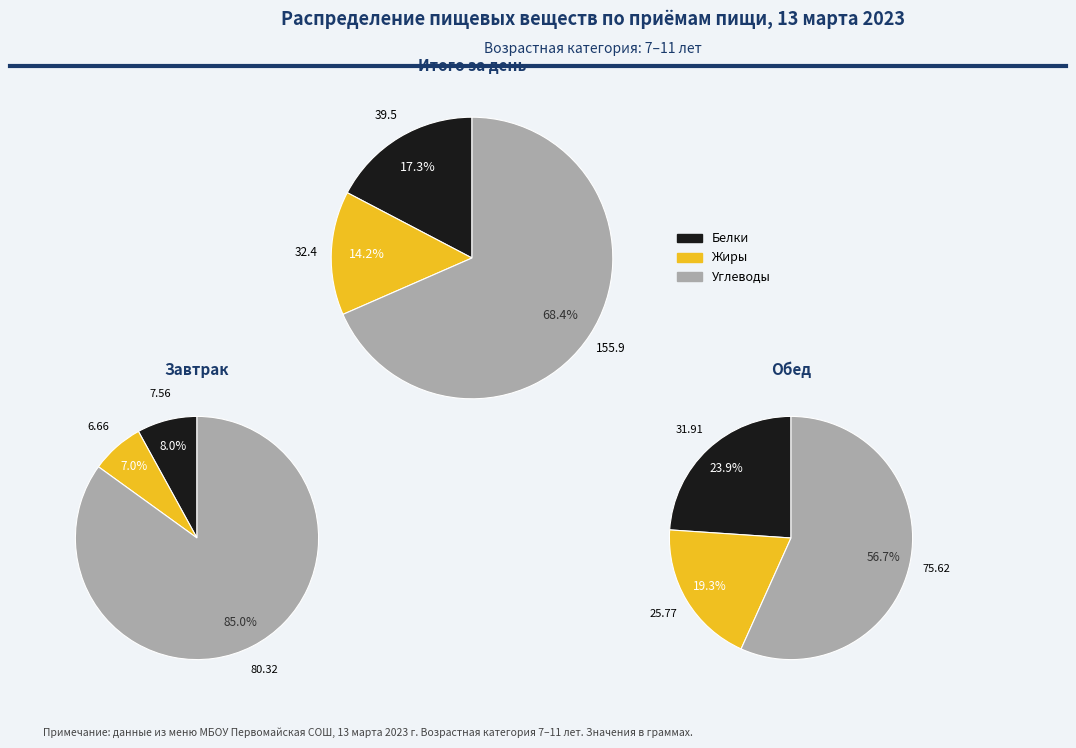

Which has a higher value, ИТОГО ЗА ДЕНЬ or ОБЕД?

ИТОГО ЗА ДЕНЬ